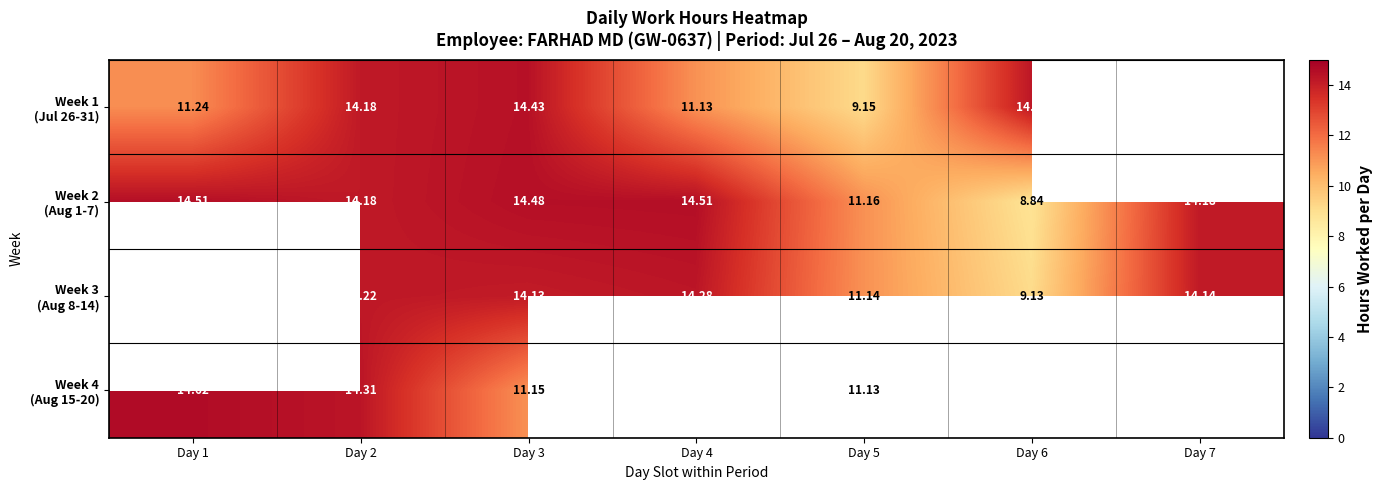

Which has a higher value, Day 1 or Day 7?

Day 7